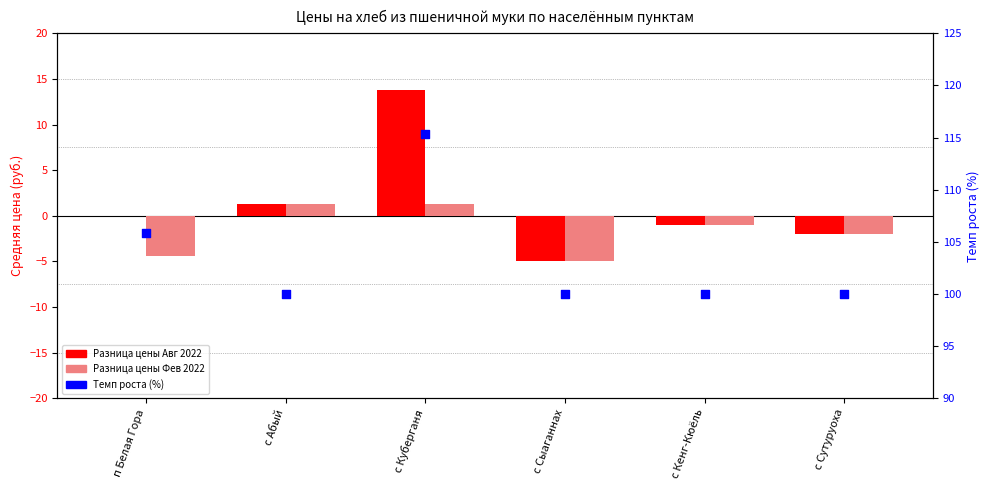

At which category is the sum across all series the highest?

с Куберганя